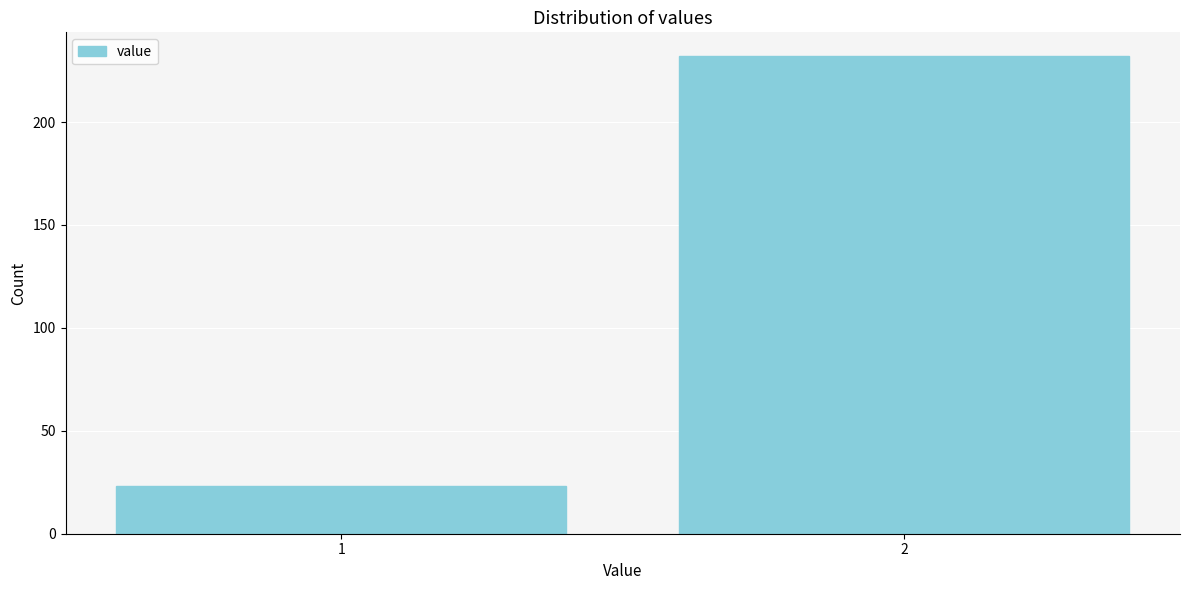

Reading left to right, extract all data points from this chart.

23	232